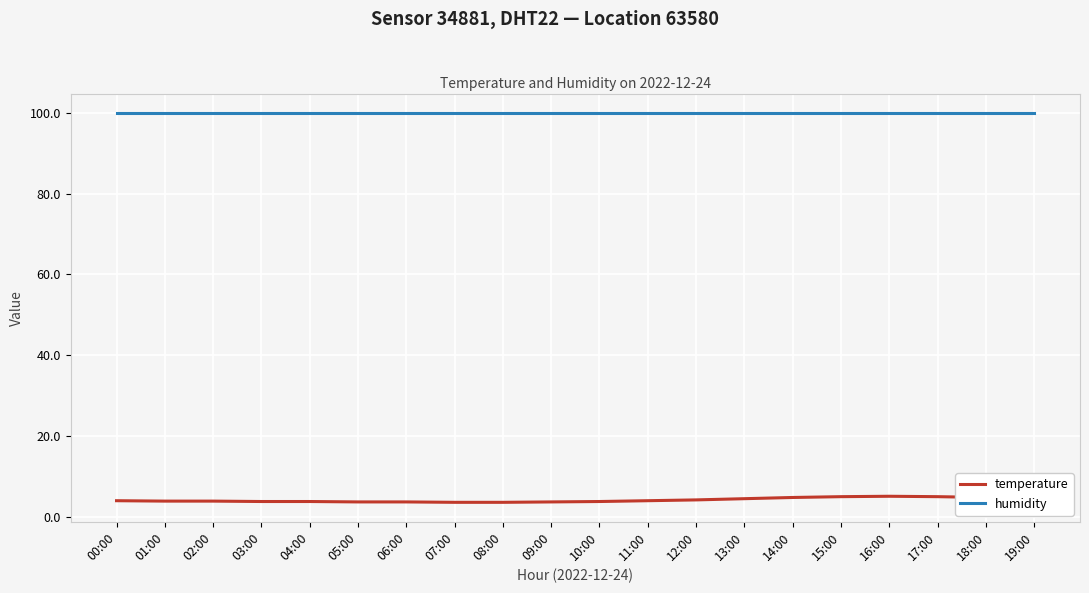

What value does the humidity series have at 12:00?

99.9